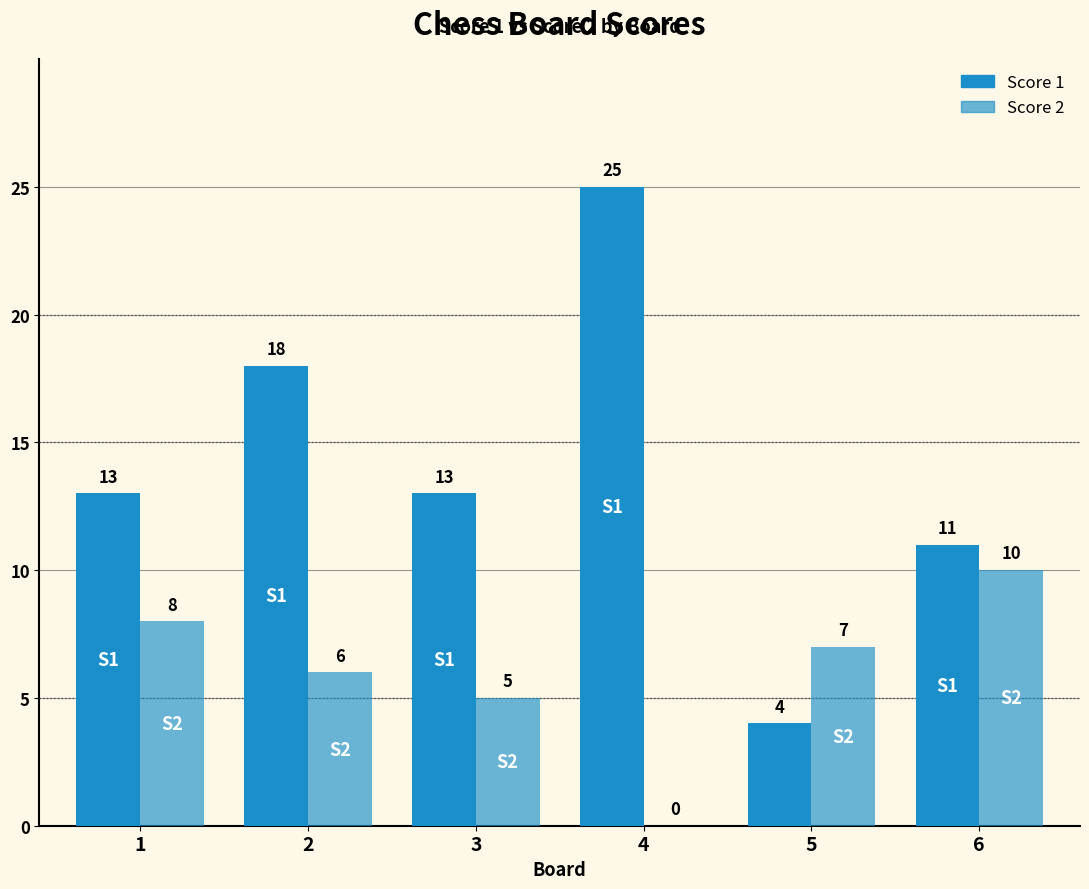

Between 1 and 3, which series saw the biggest shift?

Score 2